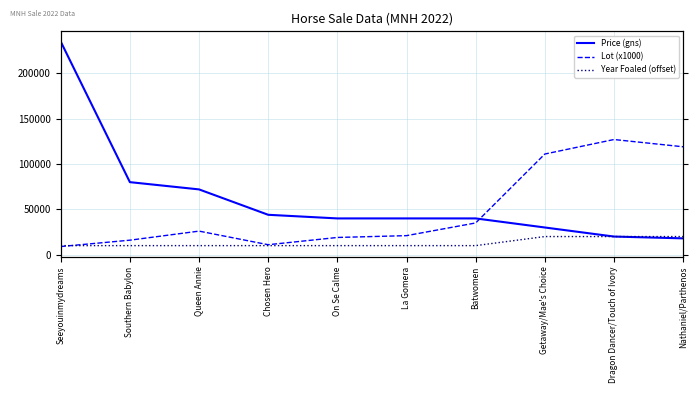

Read the Lot (x1000) value at Queen Annie.

26000